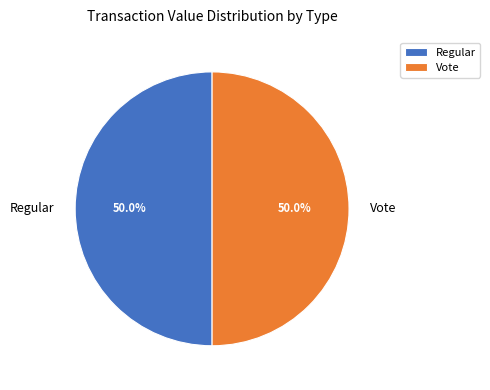

To the nearest percent, what is the difference between the largest and smallest slice percentages?

0%